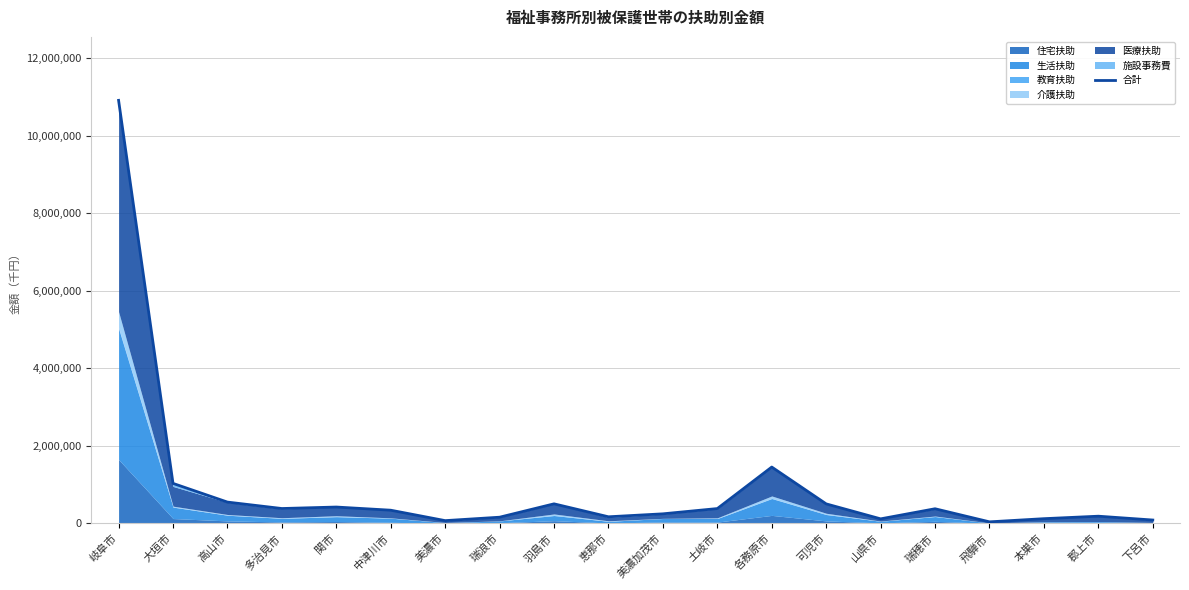

The value at 下呂市 is 88732. True or false?

True